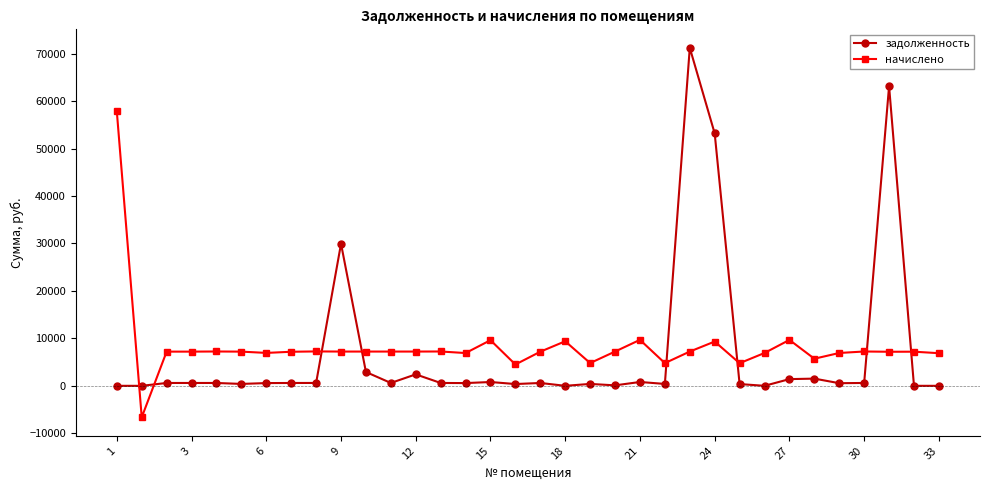

True or false: задолженность and начислено cross at least once.

True